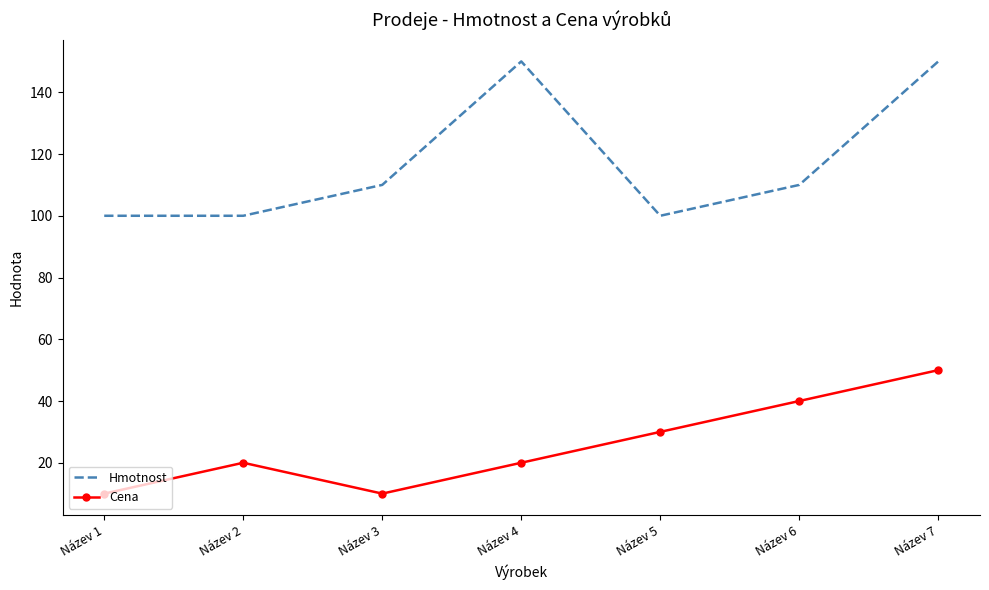

What is the approximate value of Cena at Název 6, to the nearest 5?

40